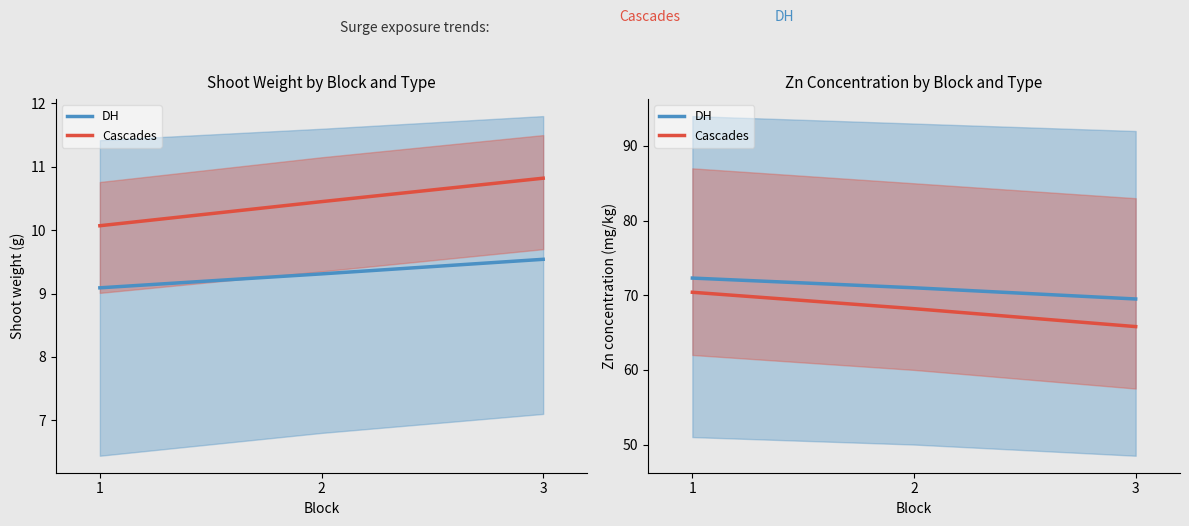

How many lines are shown in the chart?

2